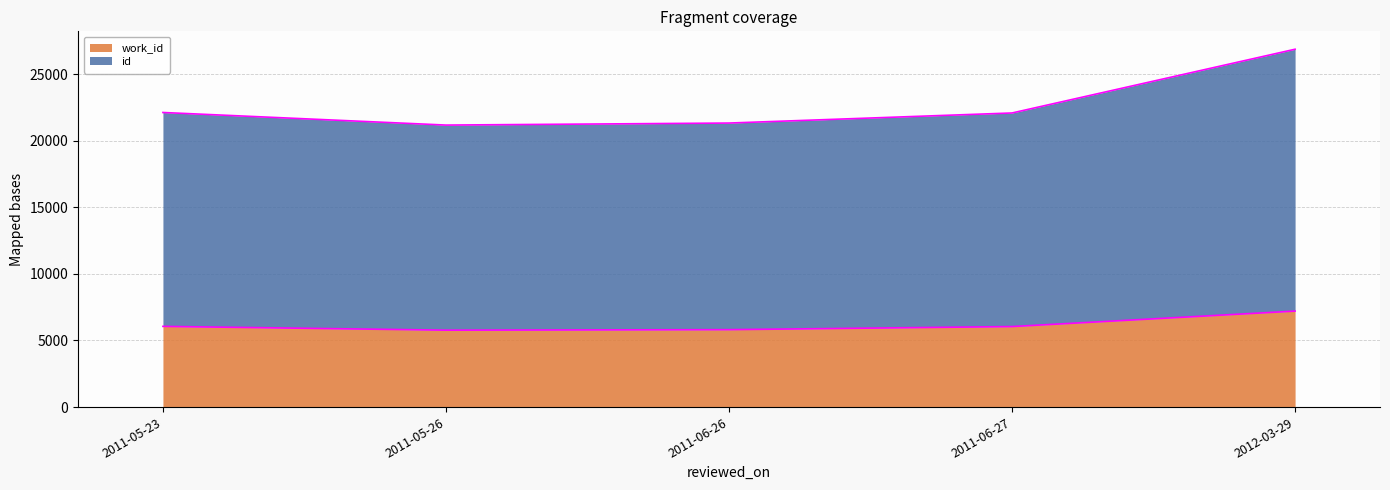

Which series has the widest spread of values?

id